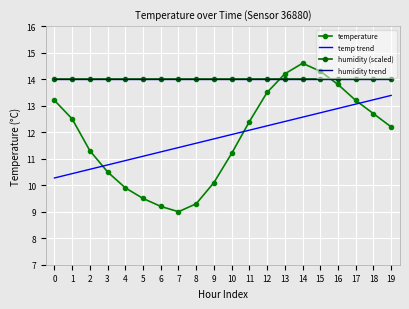

Is this an area chart (filled region under the line)?

No